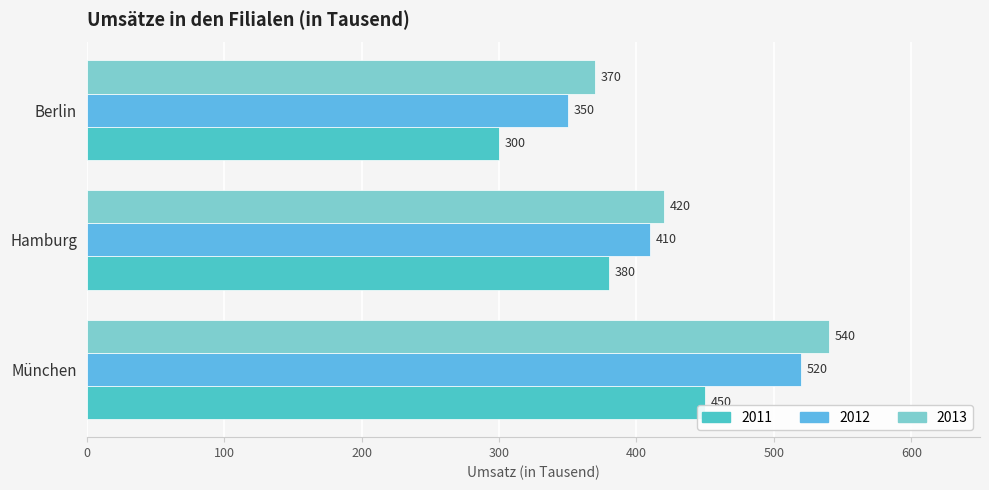

At which category is the sum across all series the highest?

München